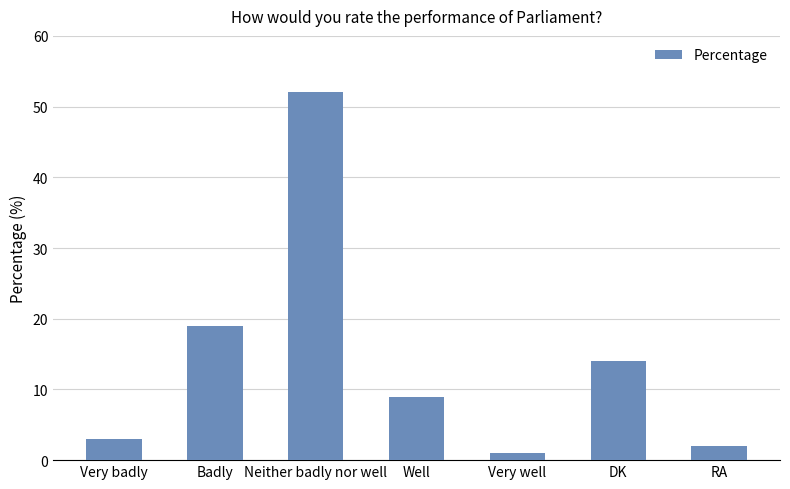

Rank the categories by value from lowest to highest.

Very well, RA, Very badly, Well, DK, Badly, Neither badly nor well